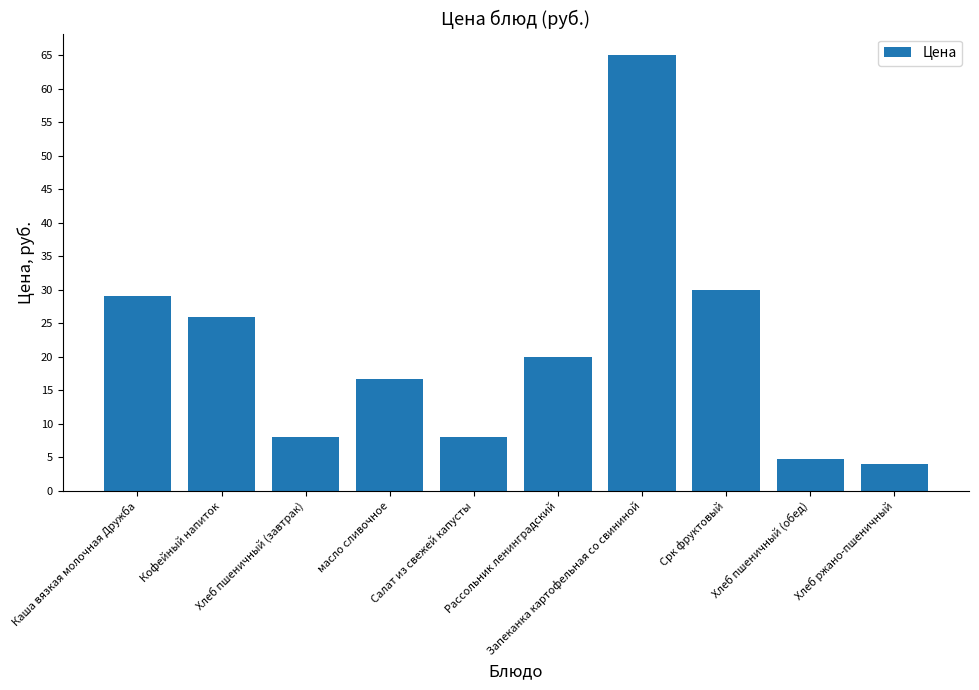

What is the change in value from масло сливочное to Рассольник ленинградский?

+3.3